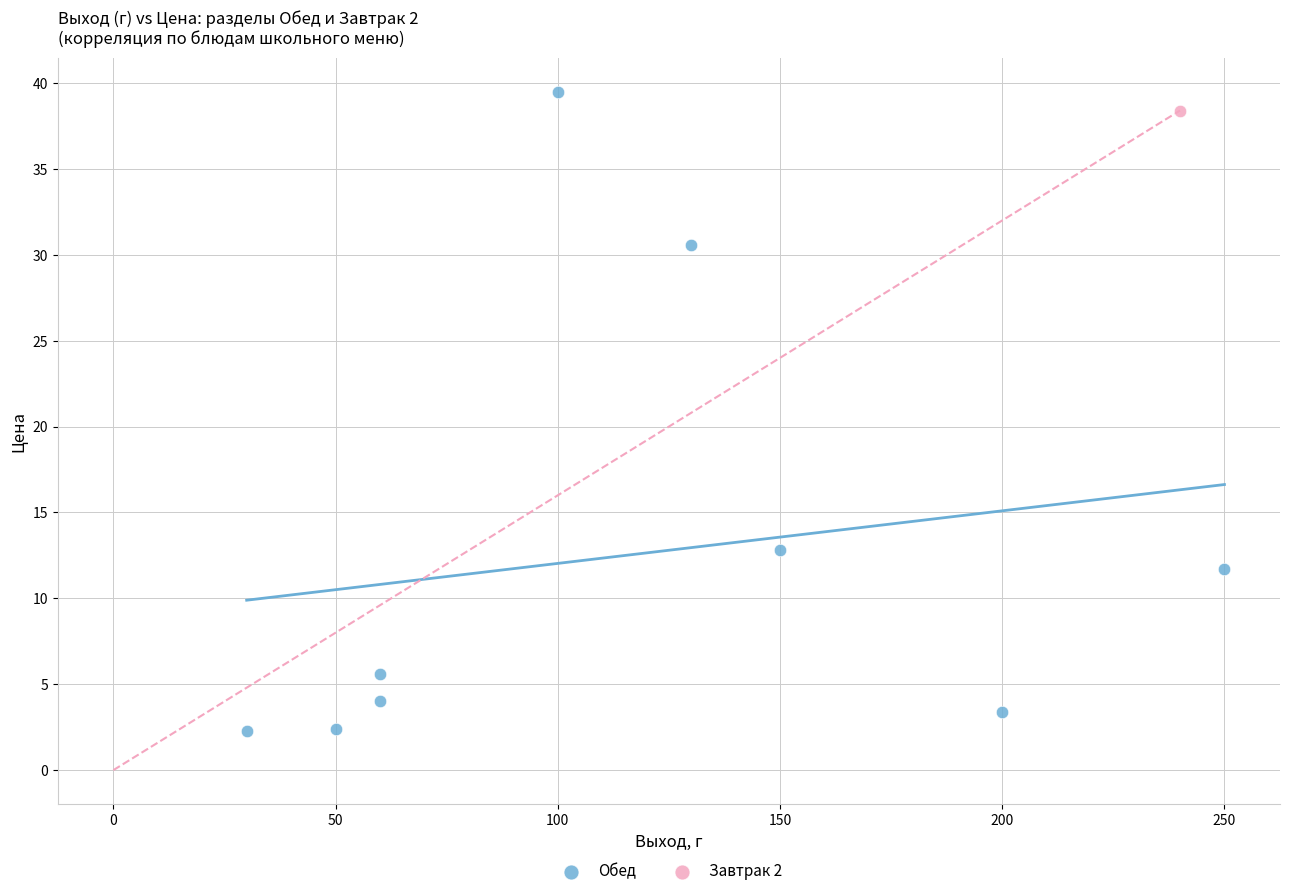

What are all the series names shown in the legend?

Обед, Завтрак 2